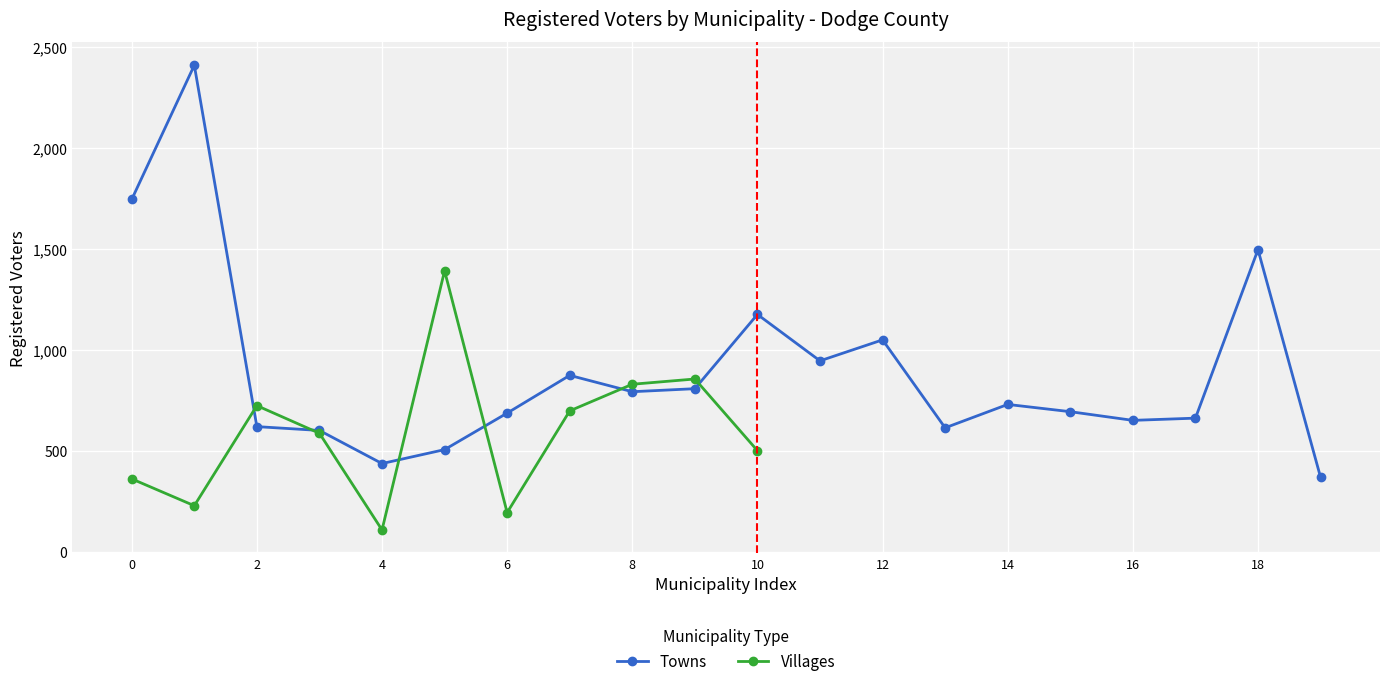

The value of Towns at 10 is 425. True or false?

False